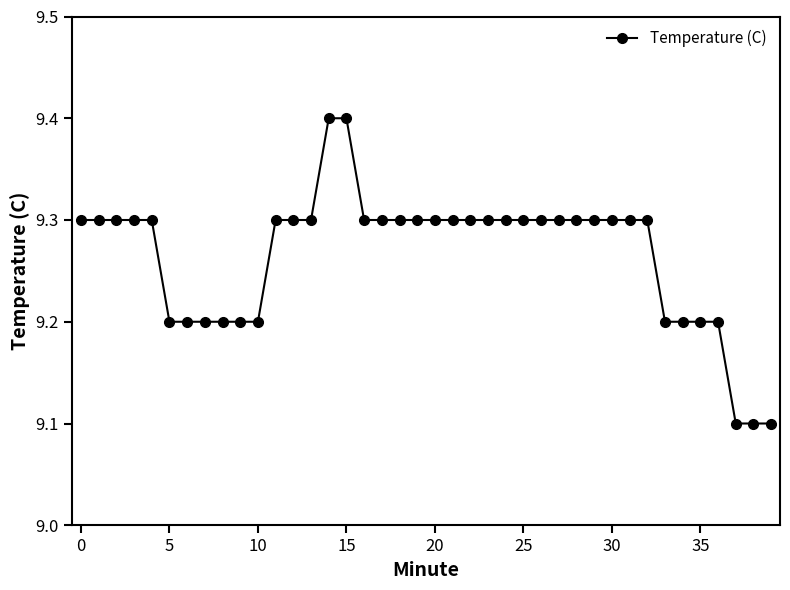

Count the values in the range 9 to 10.

40